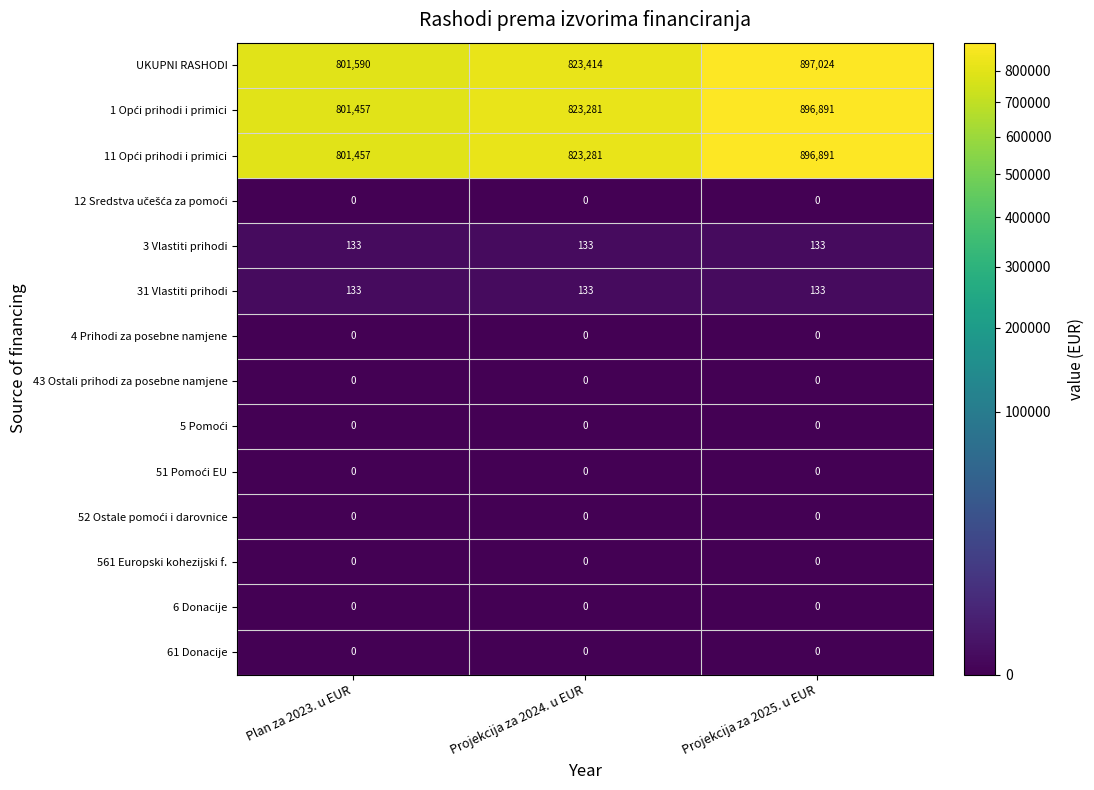

The value of UKUPNI RASHODI at Plan za 2023. u EUR is 801590. True or false?

True